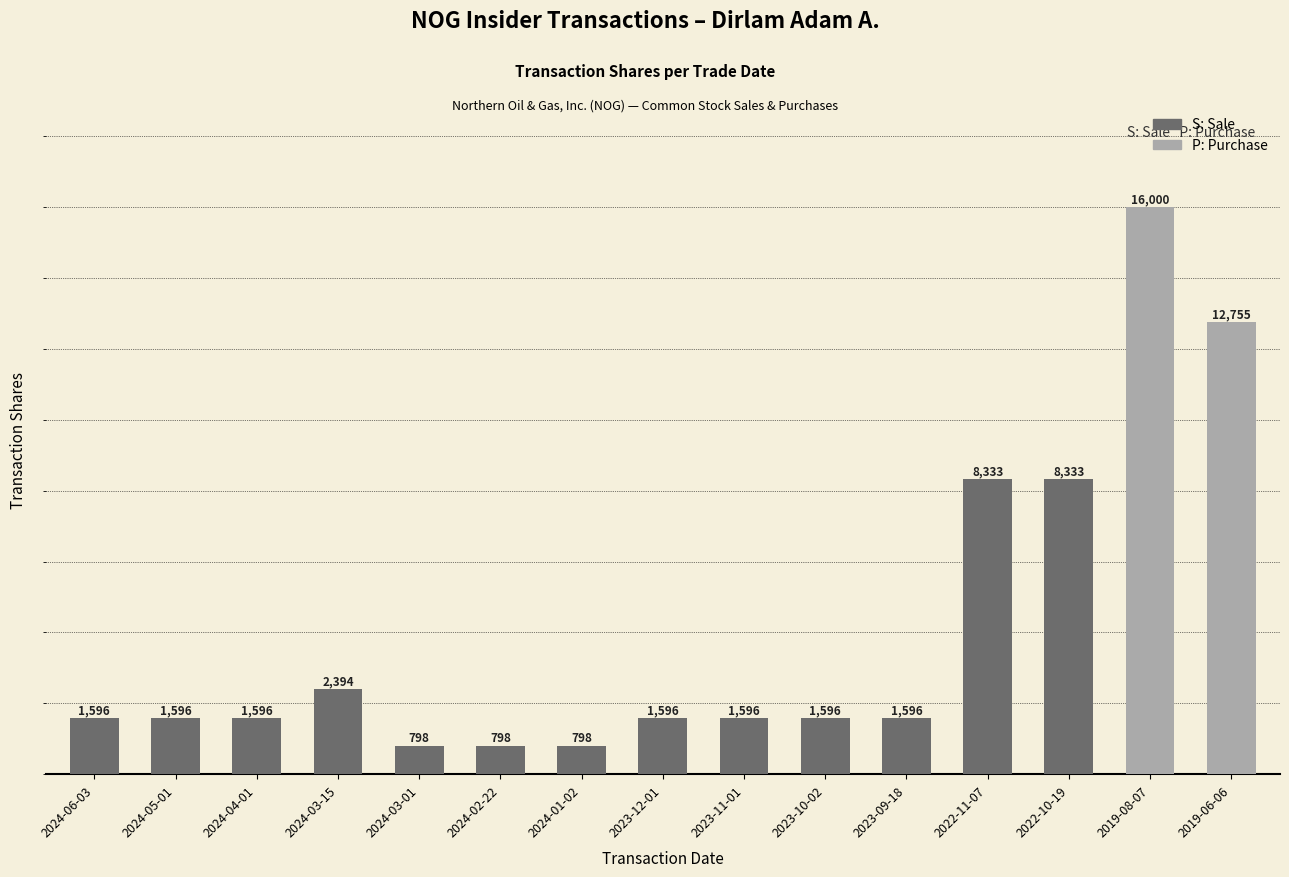

What is the difference between the second highest and second lowest values?

11957